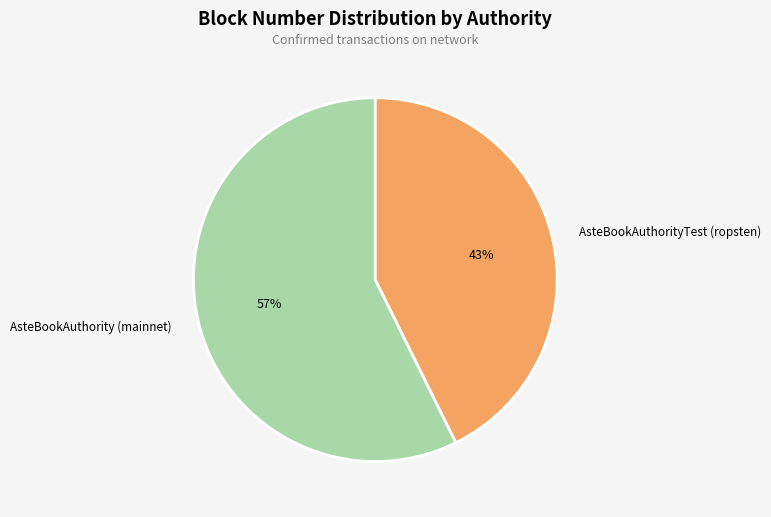

Which slice is the smallest?

AsteBookAuthorityTest (ropsten)